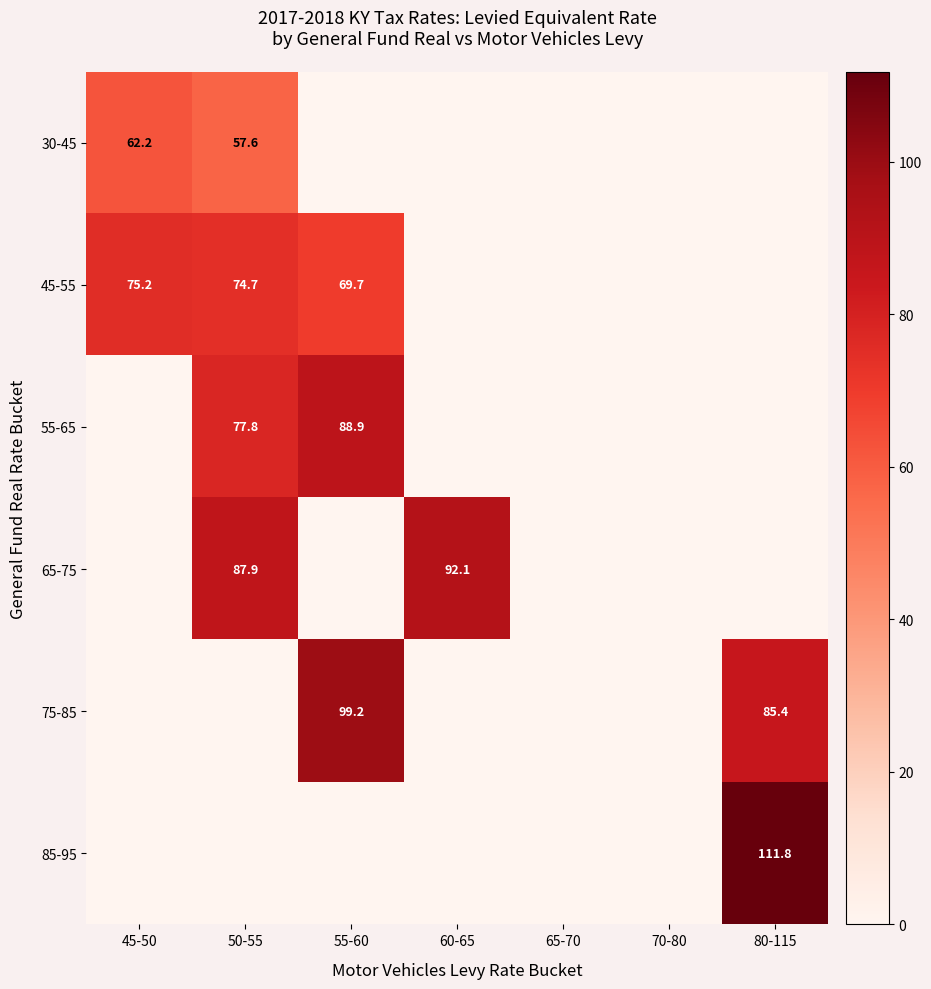

The 45-55 series shows 17.9 at 45-50. True or false?

False